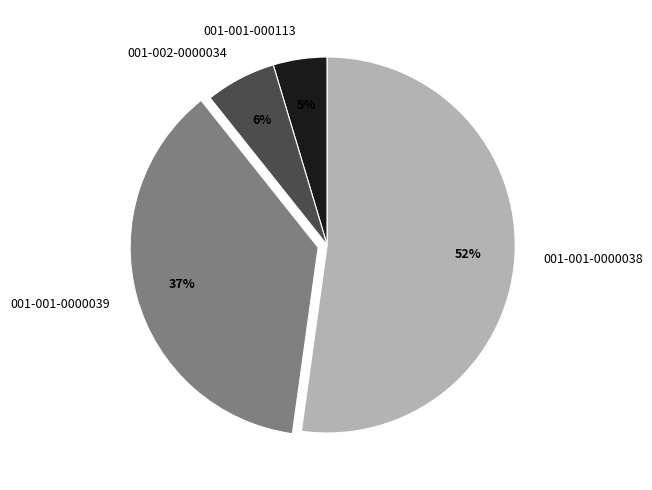

Count the number of slices in the pie.

4